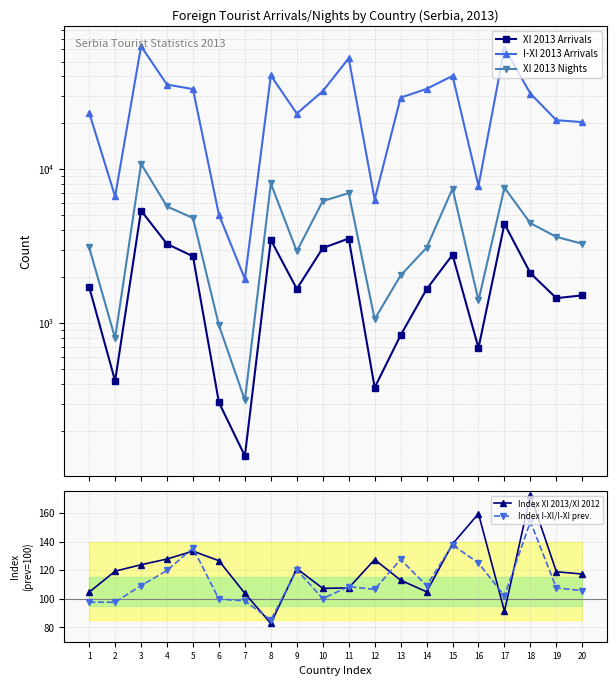

The Index I-XI/I-XI prev. series shows 153.9 at 18. True or false?

True